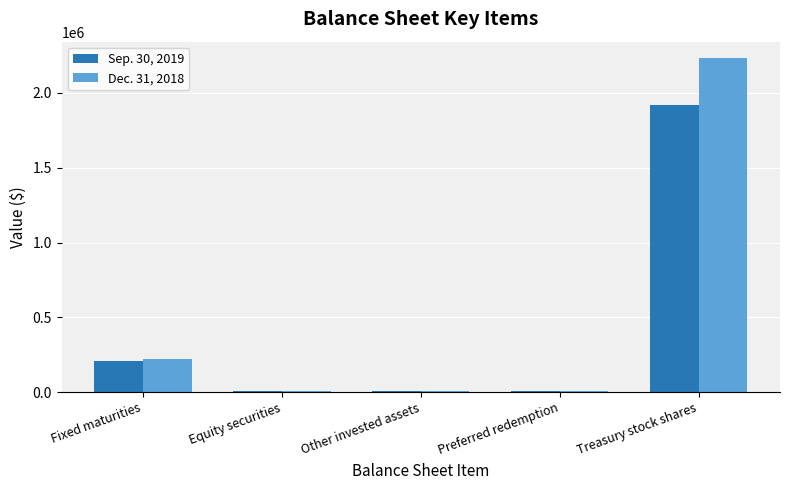

What is the total value across all series at Other invested assets?

13910